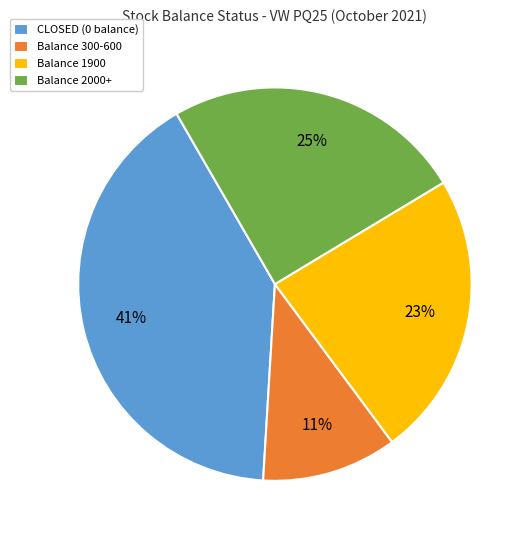

Count the number of slices in the pie.

4